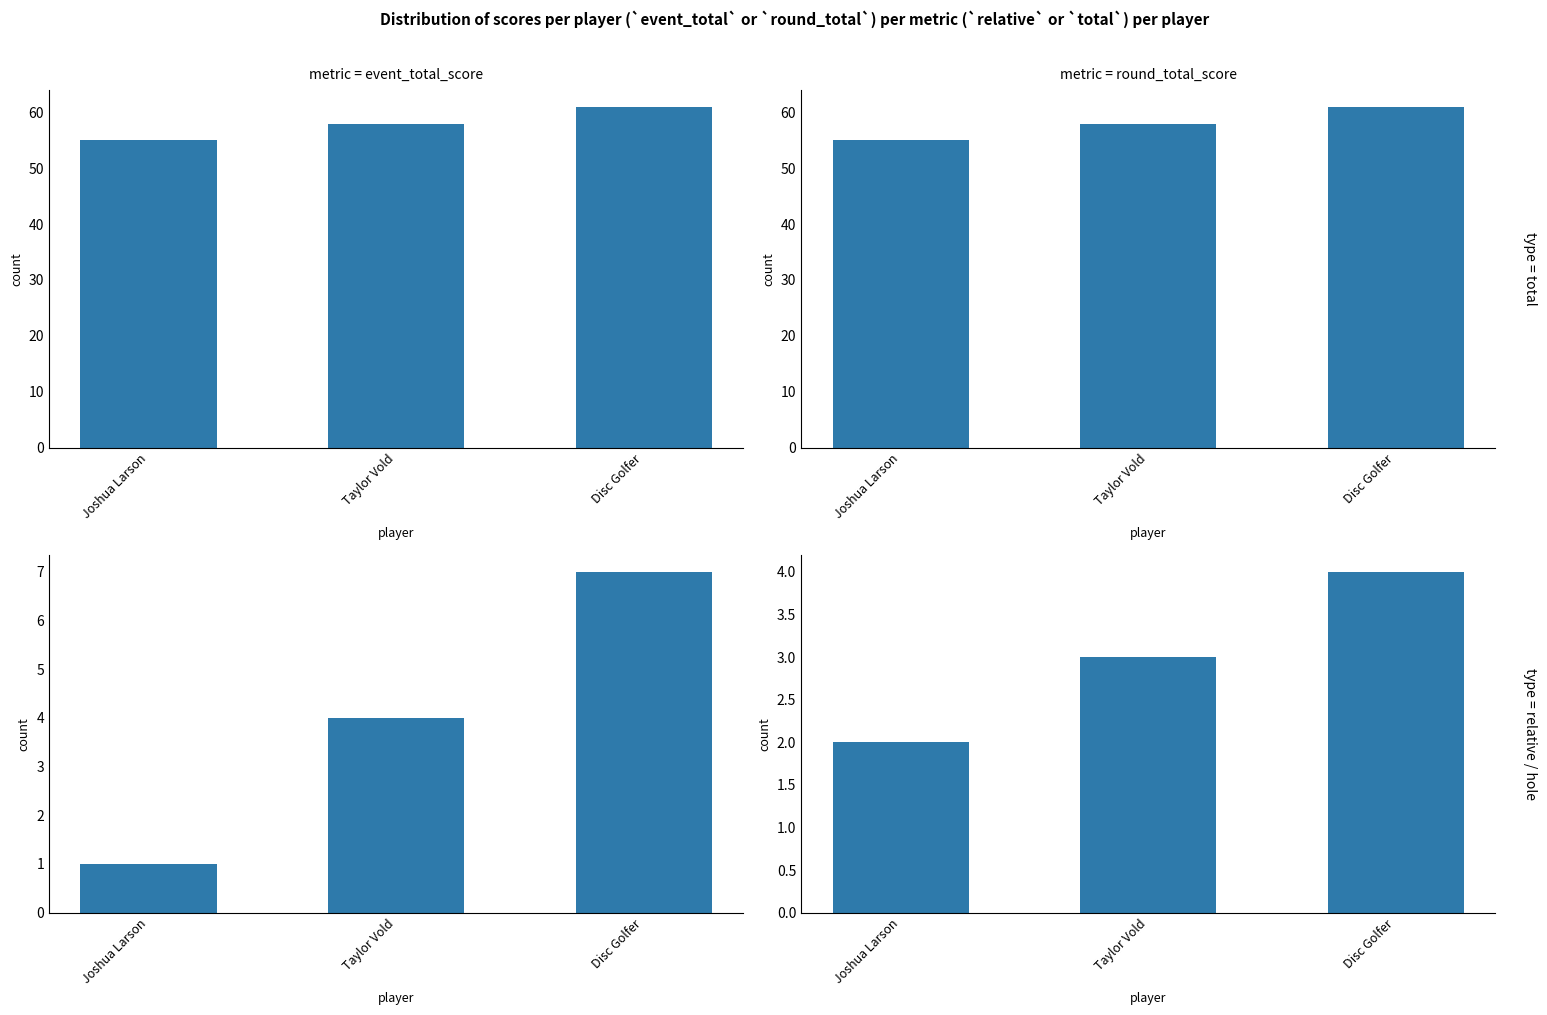

Between Joshua Larson and Disc Golfer, which is larger?

Disc Golfer